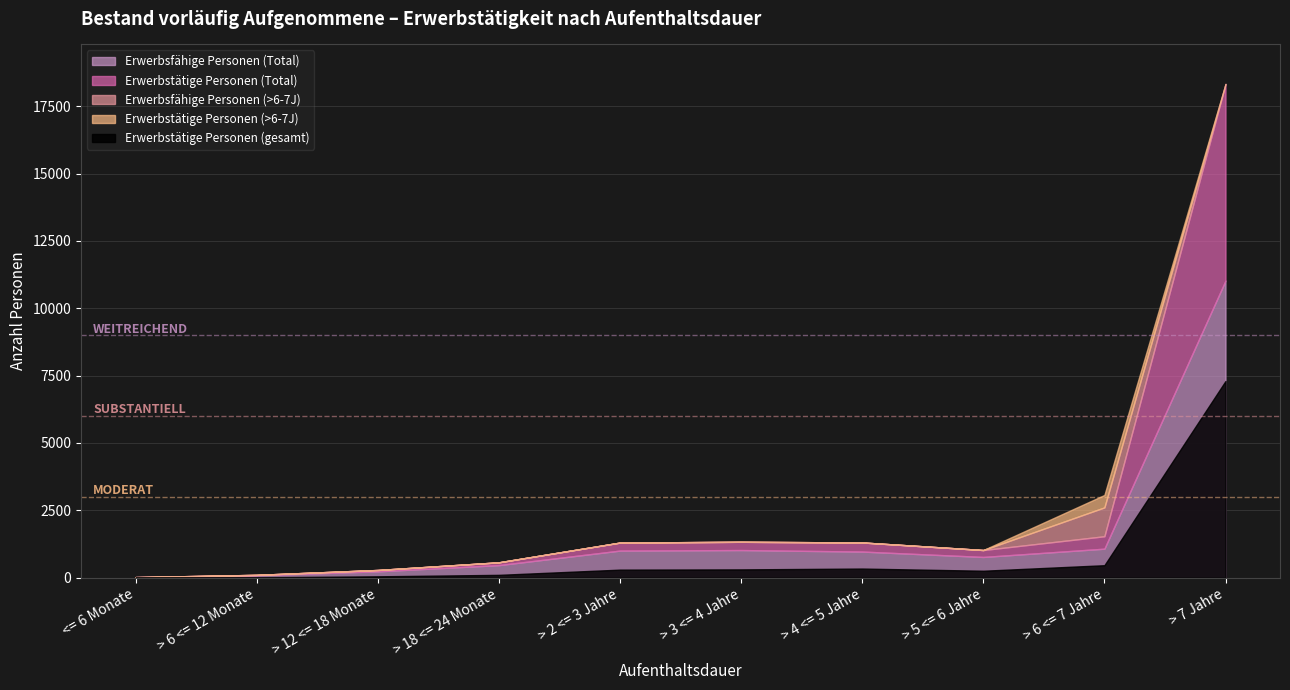

At which label does Erwerbsfähige Personen (Total) first exceed 969?

> 2 <= 3 Jahre